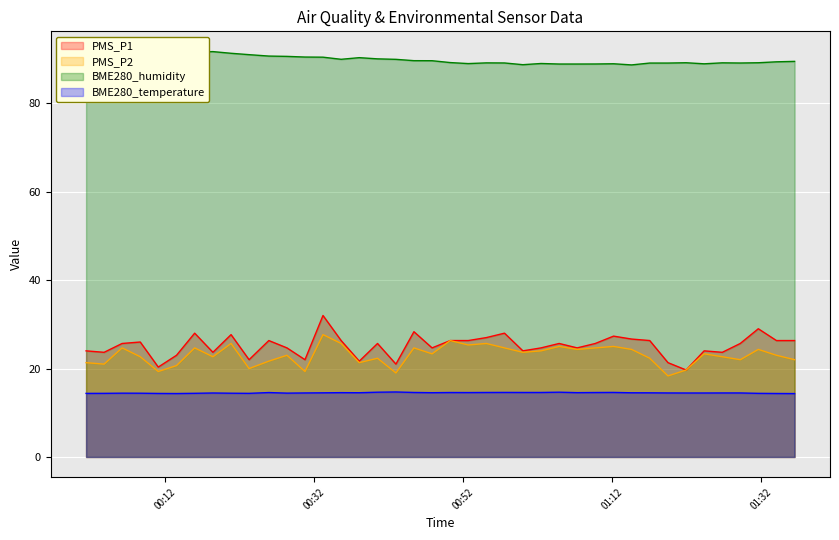

At 2022/03/16 01:26:46, list the series in order from smallest to largest.

BME280_temperature, PMS_P2, PMS_P1, BME280_humidity